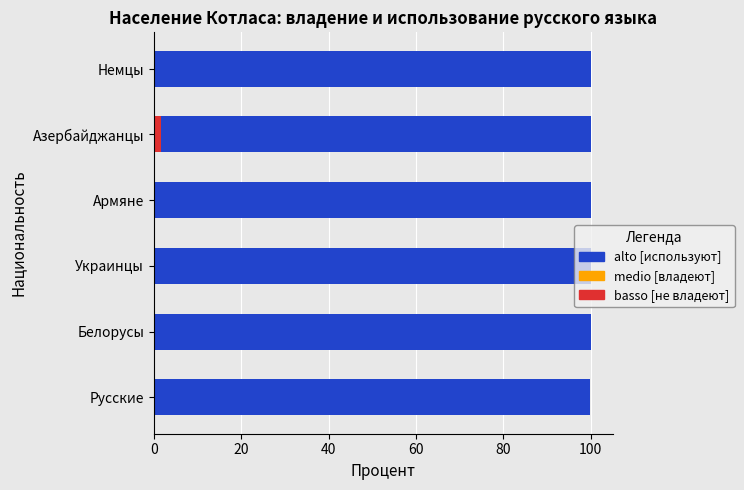

What is the sum of all basso [не владеют] values?

1.7